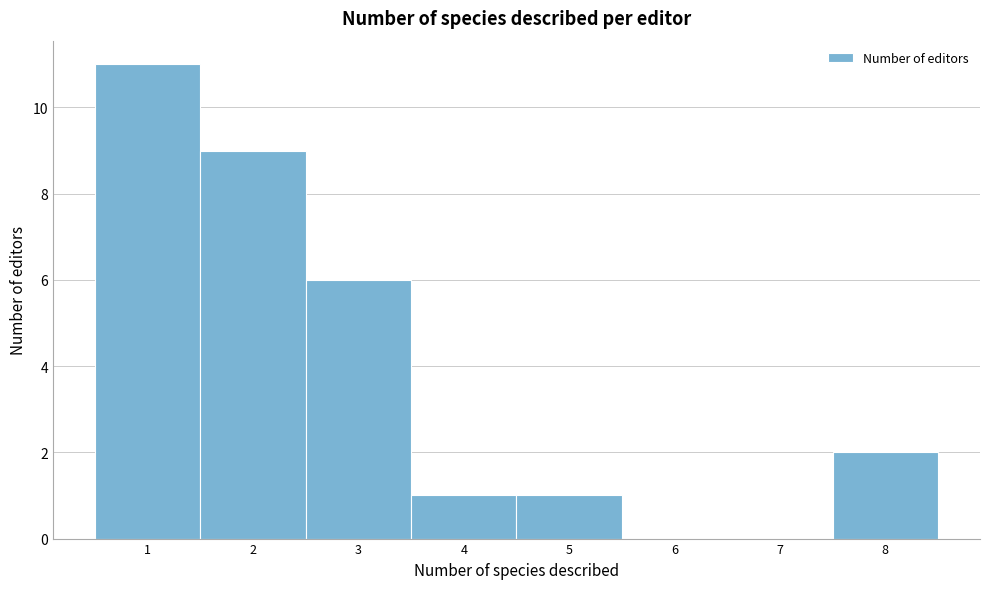

Reading left to right, transcribe this chart: for each bar, give the range it covers on the x-axis and its height. The values are not printed on the chart, so give them approximately, as read against the axis.

0.5 to 1.5: 11
1.5 to 2.5: 9
2.5 to 3.5: 6
3.5 to 4.5: 1
4.5 to 5.5: 1
5.5 to 6.5: 0
6.5 to 7.5: 0
7.5 to 8.5: 2